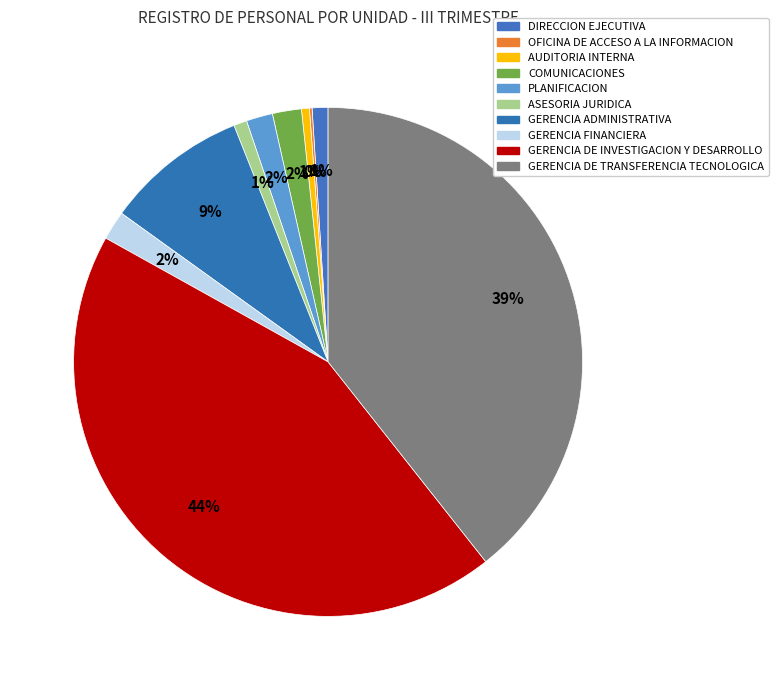

The GERENCIA FINANCIERA slice represents 1% of the pie. True or false?

False